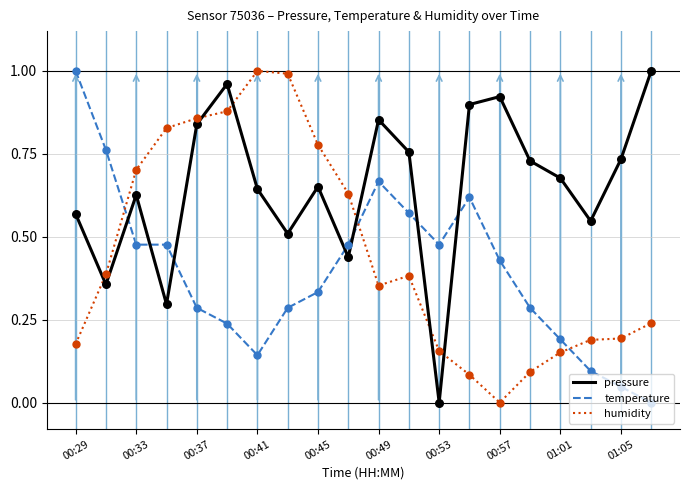

Rank the series by their average value, from lowest to highest.

temperature, humidity, pressure